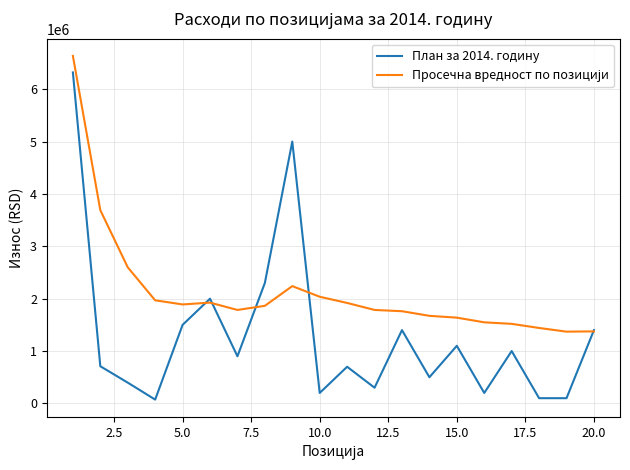

What is the greatest value displayed?

6636000.0